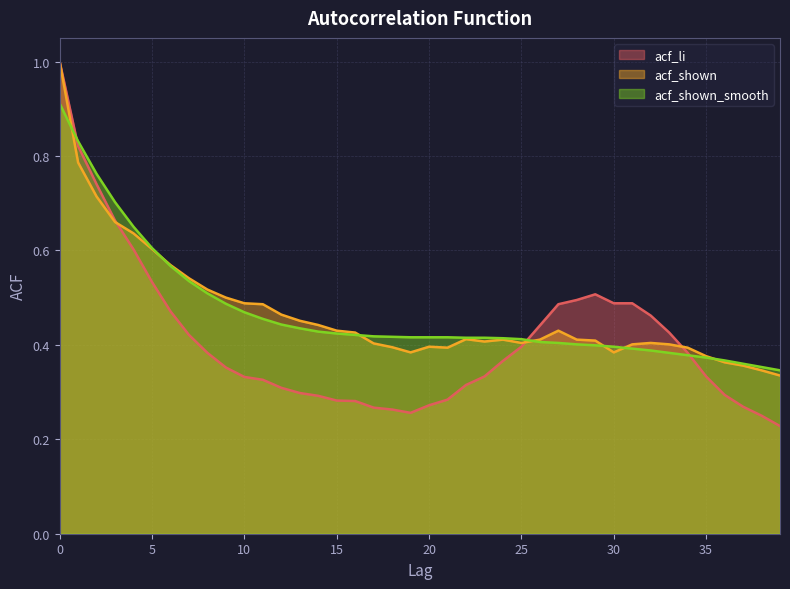

True or false: acf_shown and acf_li intersect in this chart.

True